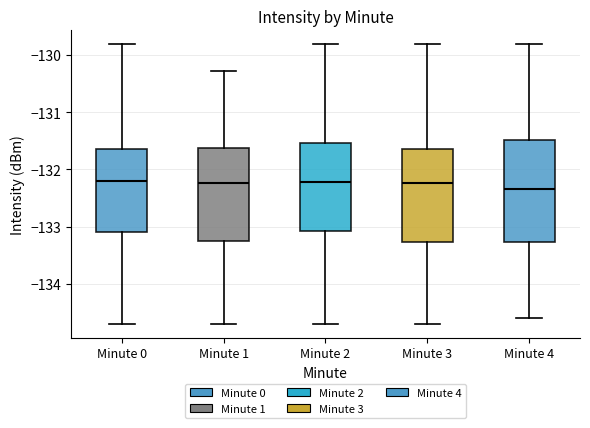

Which box has the lowest median line?

Minute 4